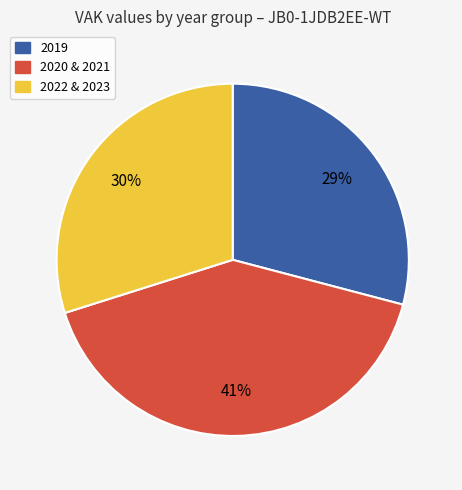

Rank the categories by value from lowest to highest.

2019, 2022 & 2023, 2020 & 2021